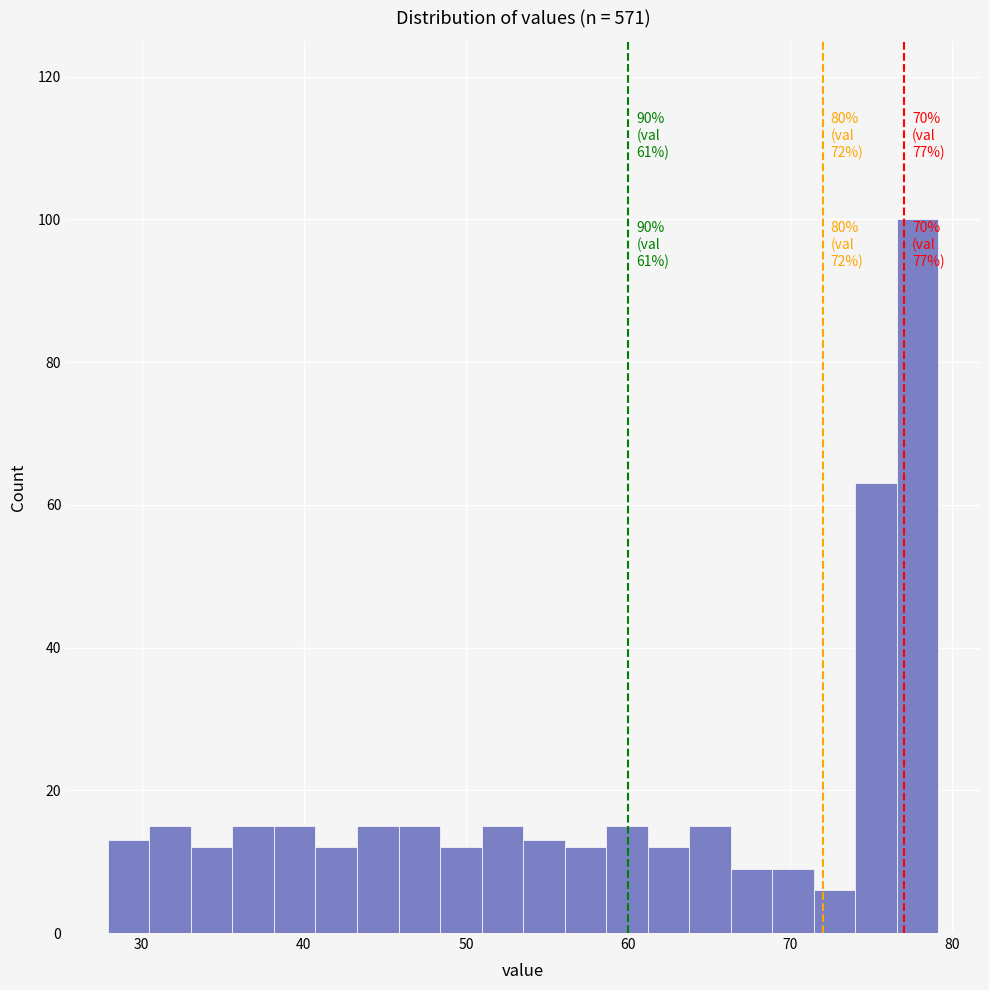

Around what value on the x-axis is the tallest bar? Give the approximate position of its centre, as read against the axis.

78